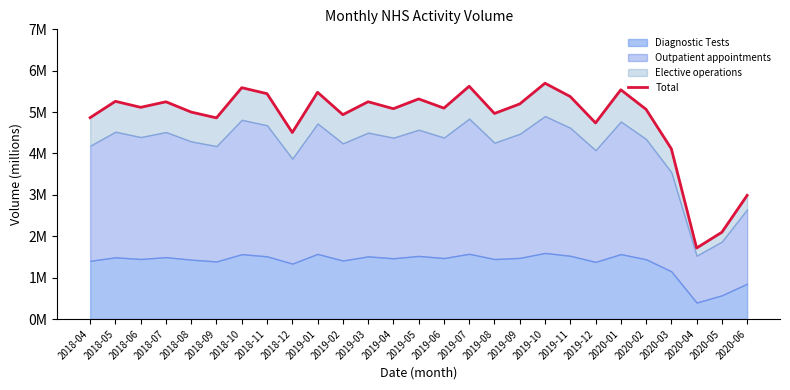

What is the sum of all values?

130.2